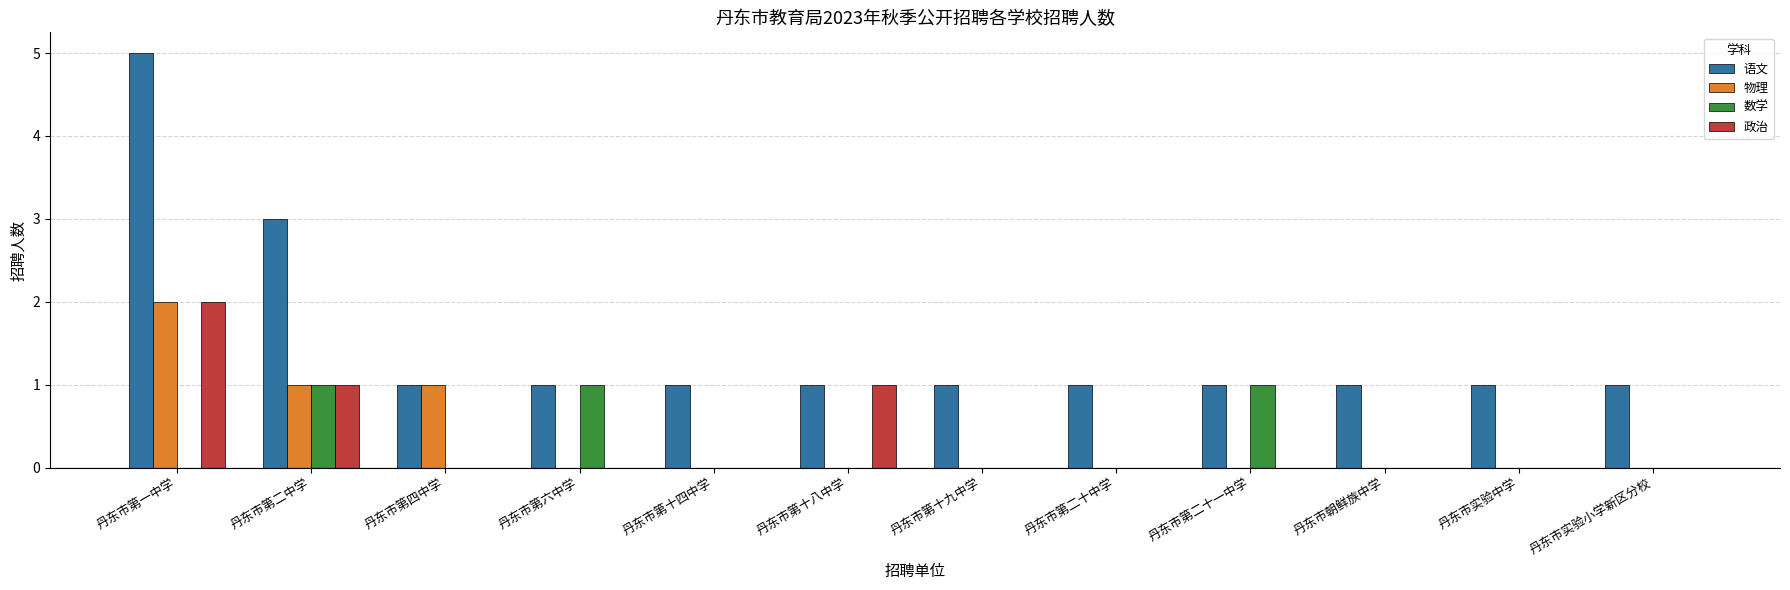

The 政治 series shows 1 at 丹东市第二十一中学. True or false?

False